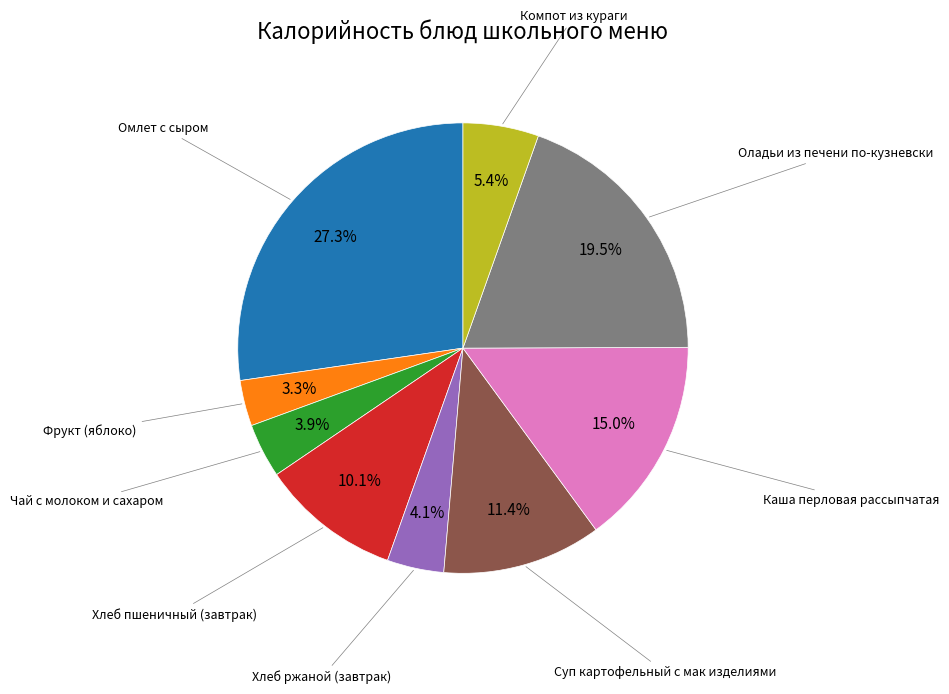

To the nearest percent, what is the difference between the largest and smallest slice percentages?

24%